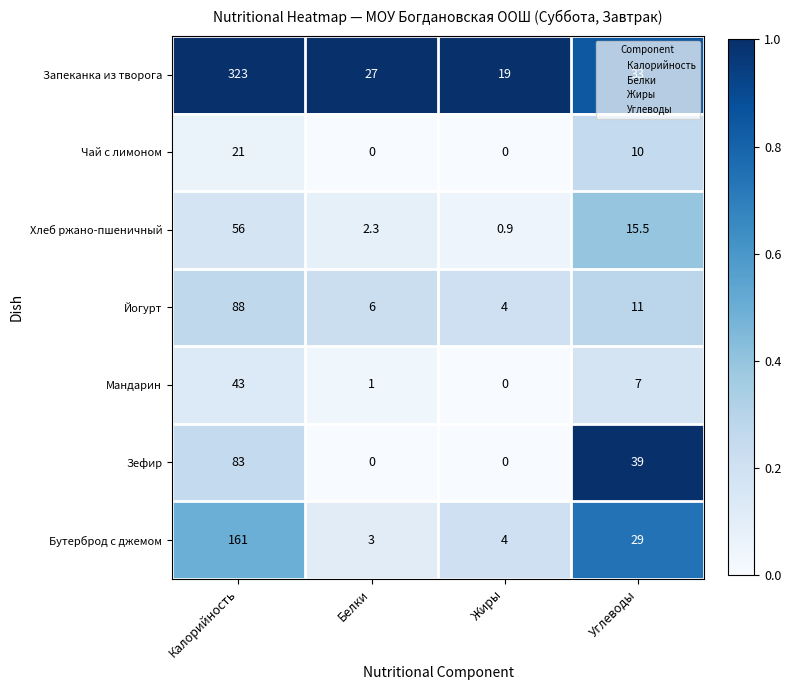

What is the average value of the Мандарин series?

12.8